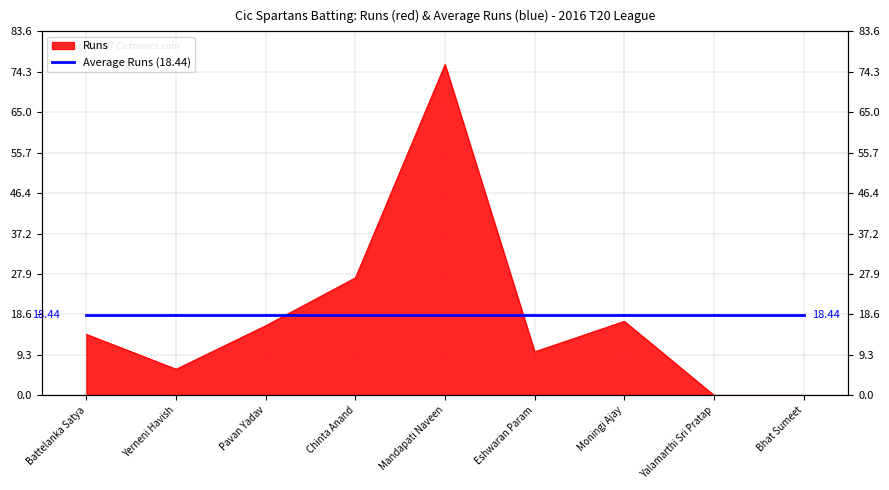

How many interior local peaks (higher than both neighbors) does the data have?

2